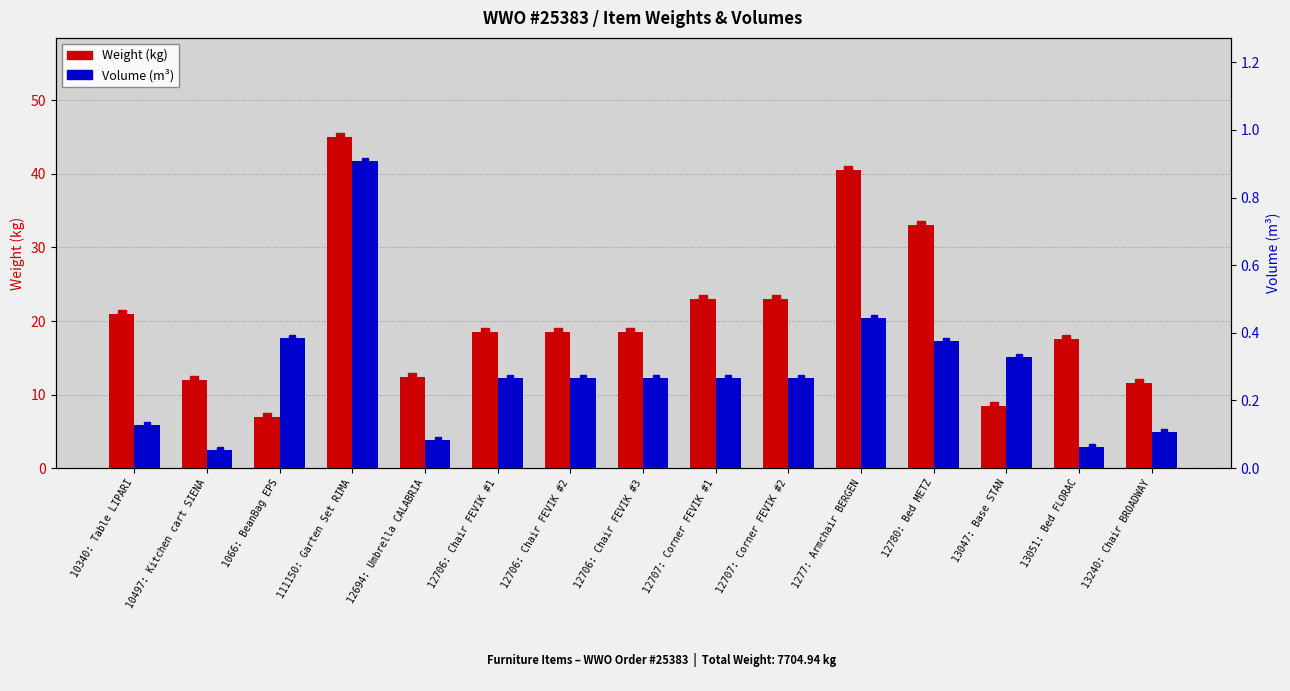

What is the average value of the Volume (m³) series?

0.3